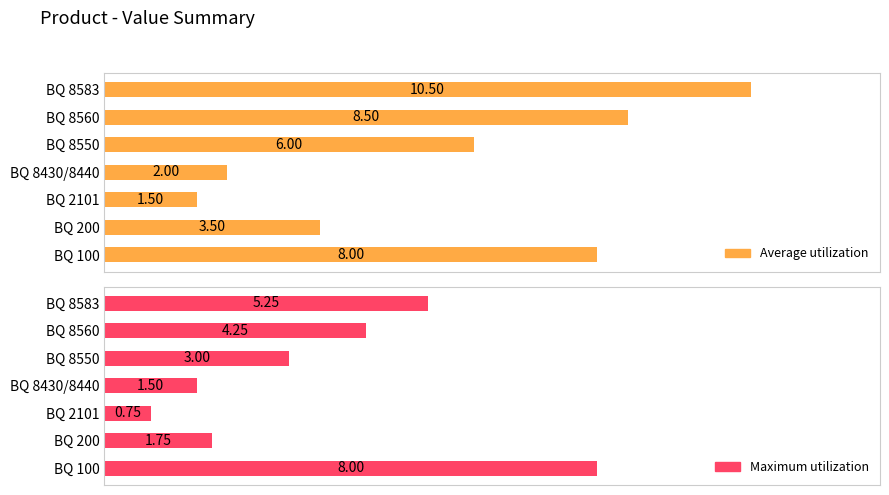

How many data points in Maximum utilization are above 3?

3